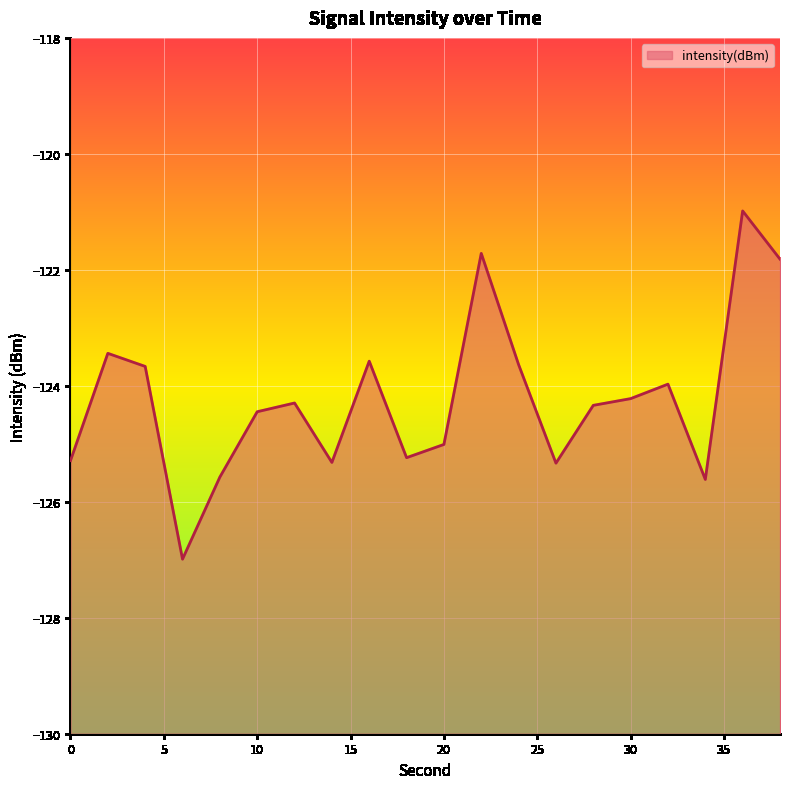

List the labels in order of value, smallest first.

6, 34, 8, 26, 14, 0, 18, 20, 10, 28, 12, 30, 32, 4, 24, 16, 2, 38, 22, 36